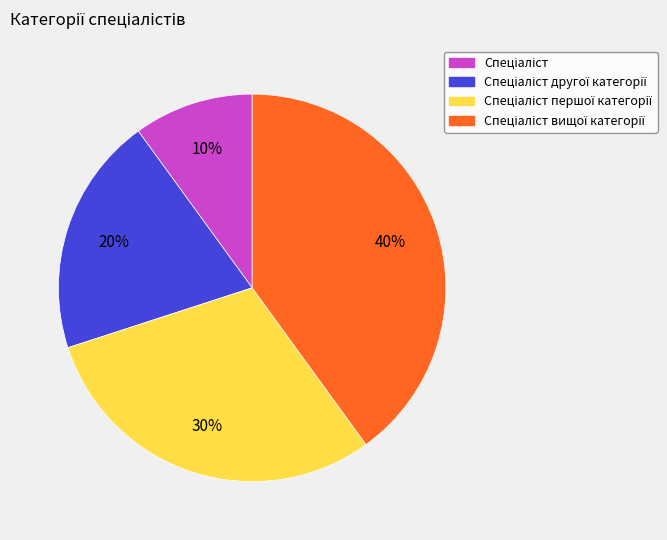

To the nearest percent, what is the difference between the largest and smallest slice percentages?

30%